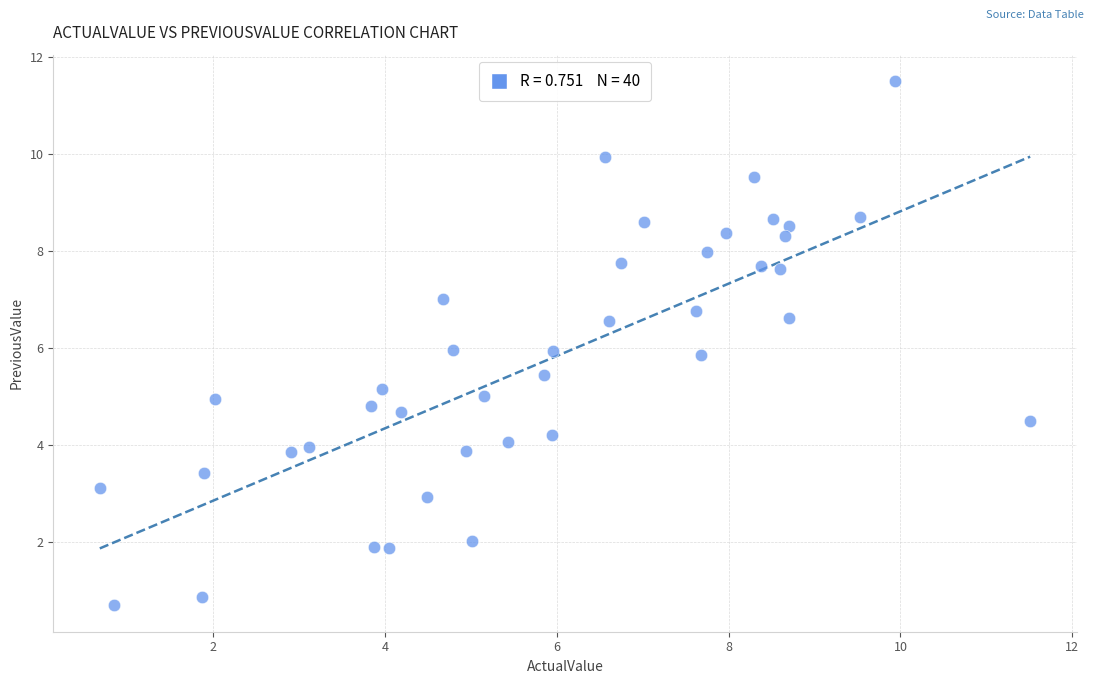

What is the range of Y values (max minus min)?

10.8